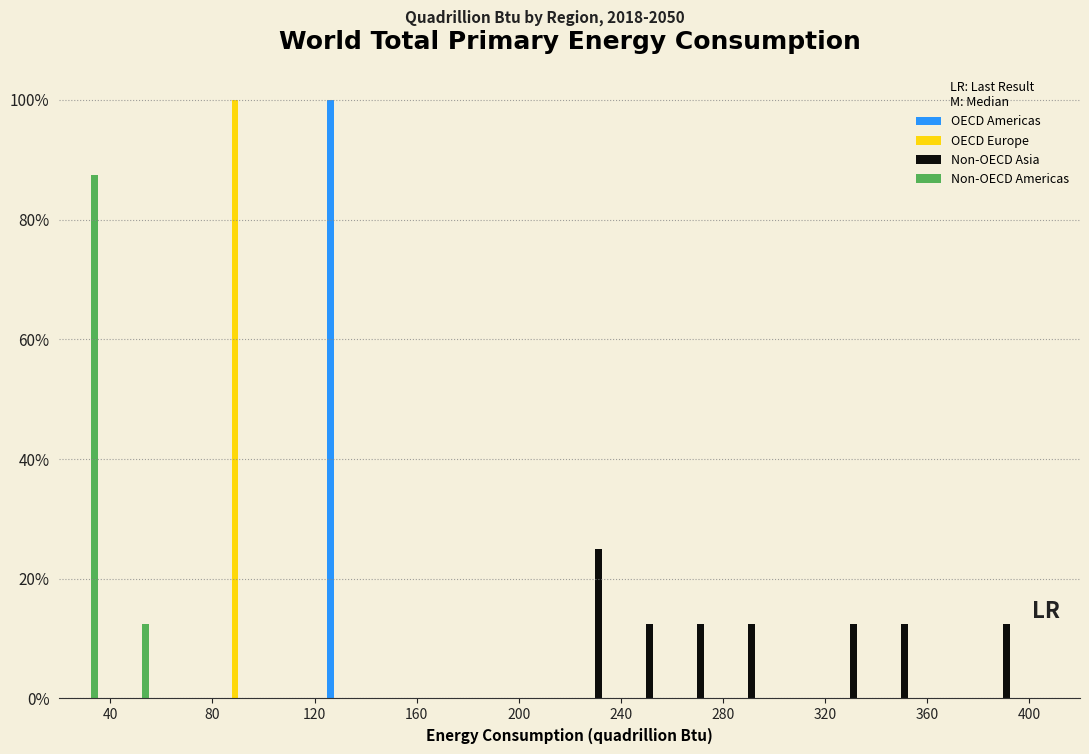

Reading left to right, list every range on the x-axis with the height of the bar of each series over it. The values are not printed on the chart, so give them approximately, as read against the axis.

20 to 40: OECD Americas=0	OECD Europe=0	Non-OECD Asia=0	Non-OECD Americas=88
40 to 60: OECD Americas=0	OECD Europe=0	Non-OECD Asia=0	Non-OECD Americas=12
60 to 80: OECD Americas=0	OECD Europe=0	Non-OECD Asia=0	Non-OECD Americas=0
80 to 100: OECD Americas=0	OECD Europe=100	Non-OECD Asia=0	Non-OECD Americas=0
100 to 120: OECD Americas=0	OECD Europe=0	Non-OECD Asia=0	Non-OECD Americas=0
120 to 140: OECD Americas=100	OECD Europe=0	Non-OECD Asia=0	Non-OECD Americas=0
140 to 160: OECD Americas=0	OECD Europe=0	Non-OECD Asia=0	Non-OECD Americas=0
160 to 180: OECD Americas=0	OECD Europe=0	Non-OECD Asia=0	Non-OECD Americas=0
180 to 200: OECD Americas=0	OECD Europe=0	Non-OECD Asia=0	Non-OECD Americas=0
200 to 220: OECD Americas=0	OECD Europe=0	Non-OECD Asia=0	Non-OECD Americas=0
220 to 240: OECD Americas=0	OECD Europe=0	Non-OECD Asia=26	Non-OECD Americas=0
240 to 260: OECD Americas=0	OECD Europe=0	Non-OECD Asia=12	Non-OECD Americas=0
260 to 280: OECD Americas=0	OECD Europe=0	Non-OECD Asia=12	Non-OECD Americas=0
280 to 300: OECD Americas=0	OECD Europe=0	Non-OECD Asia=12	Non-OECD Americas=0
300 to 320: OECD Americas=0	OECD Europe=0	Non-OECD Asia=0	Non-OECD Americas=0
320 to 340: OECD Americas=0	OECD Europe=0	Non-OECD Asia=12	Non-OECD Americas=0
340 to 360: OECD Americas=0	OECD Europe=0	Non-OECD Asia=12	Non-OECD Americas=0
360 to 380: OECD Americas=0	OECD Europe=0	Non-OECD Asia=0	Non-OECD Americas=0
380 to 400: OECD Americas=0	OECD Europe=0	Non-OECD Asia=12	Non-OECD Americas=0